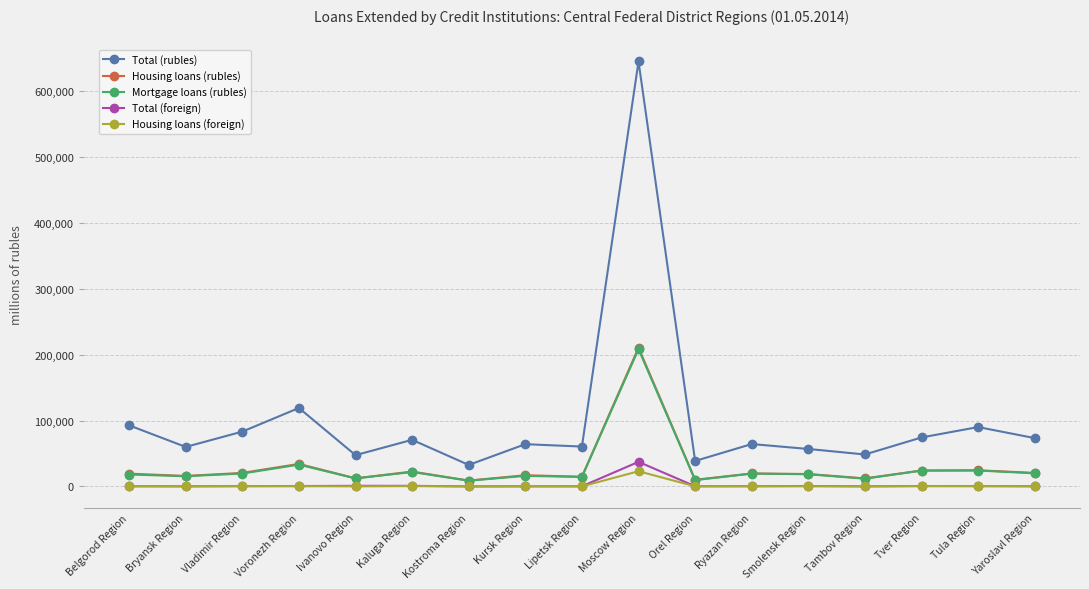

What is the value of the Mortgage loans (rubles) point at the 15th from the left?

24025